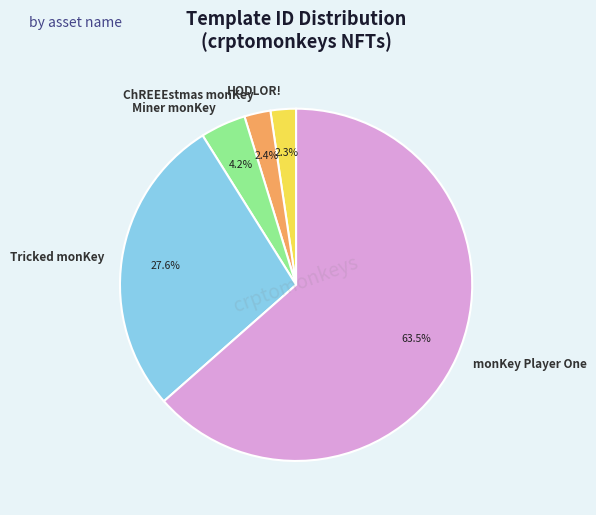

Combined, what portion of the pie is ChREEEstmas monKey and Tricked monKey?

30.0%